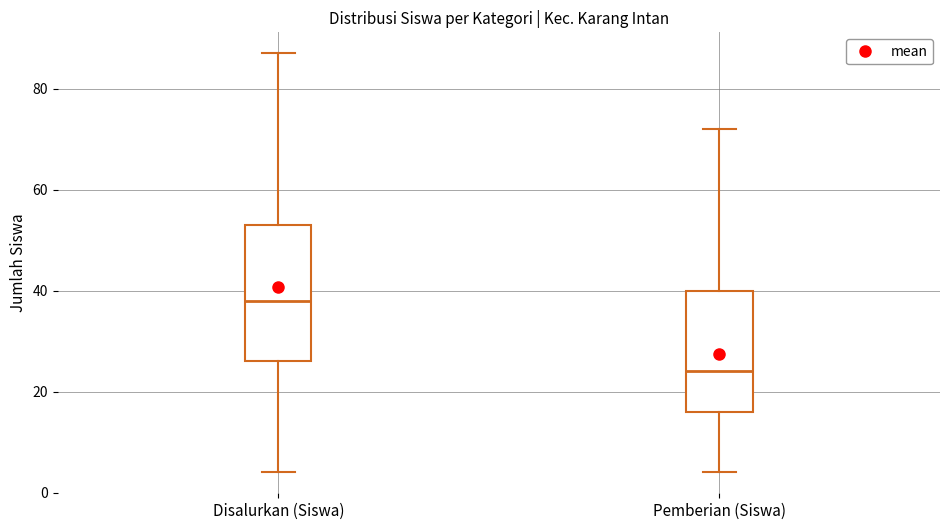

Reading left to right, transcribe this box plot: for each box, give where its median line is, the range the box spans, and where its two whiskers end, as read against the y-axis. The values are not printed on the chart, so give them approximately, as read against the axis.

Disalurkan (Siswa): median 38, box 26 to 54, whiskers 4 to 88
Pemberian (Siswa): median 24, box 16 to 40, whiskers 4 to 72